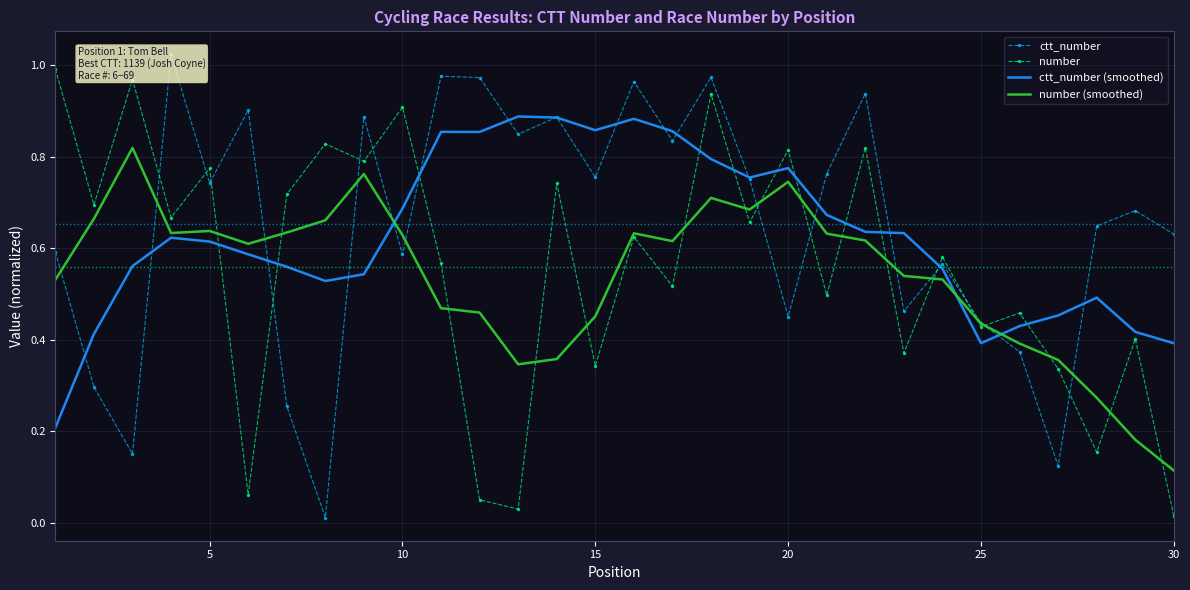

How many times do number (smoothed) and number cross each other?

17